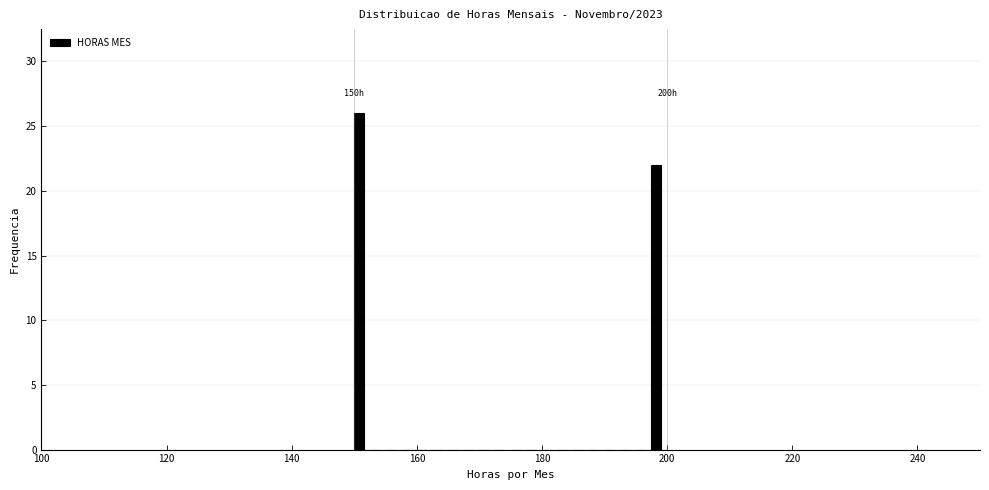

Around what value on the x-axis is the tallest bar? Give the approximate position of its centre, as read against the axis.

150